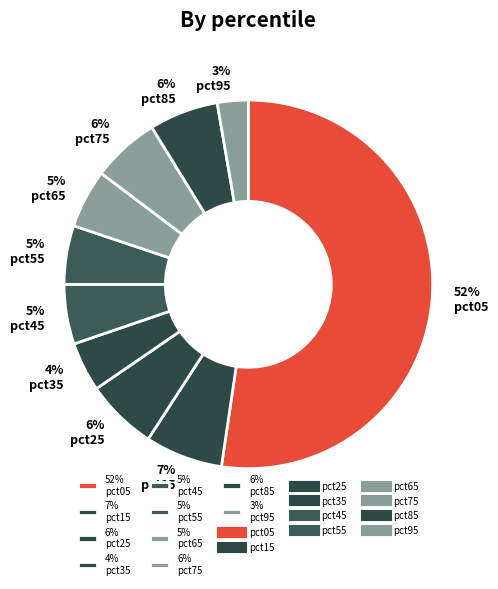

The 52% pct05 slice represents 60% of the pie. True or false?

False